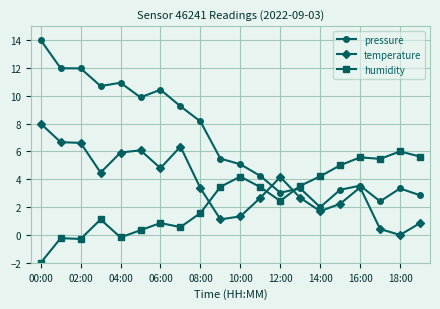

Rank the series by their maximum value, from highest to lowest.

pressure, temperature, humidity